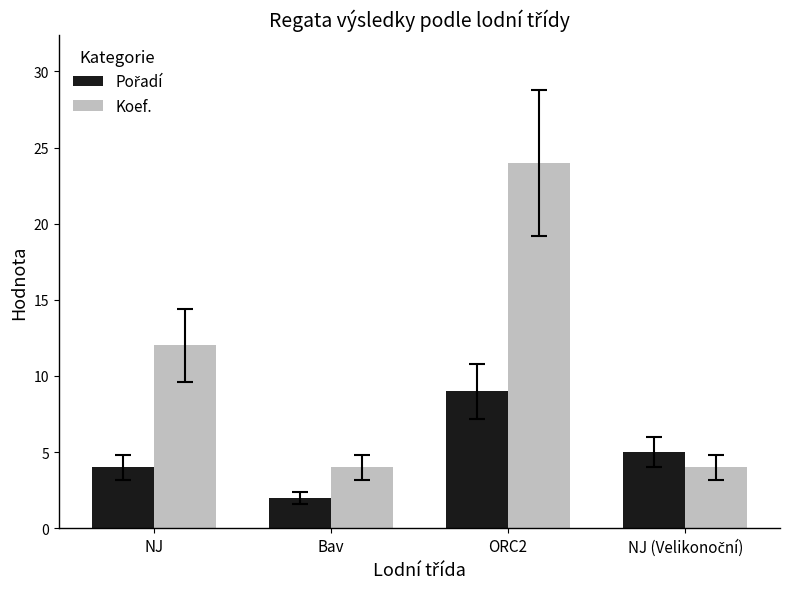

The Koef. series shows 6 at NJ. True or false?

False